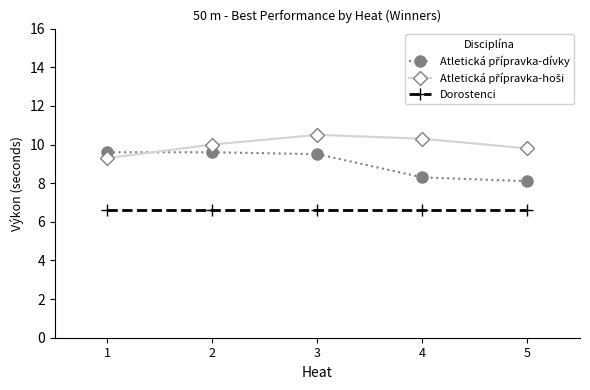

What is the spread (max minus min) of values at 5?

3.2